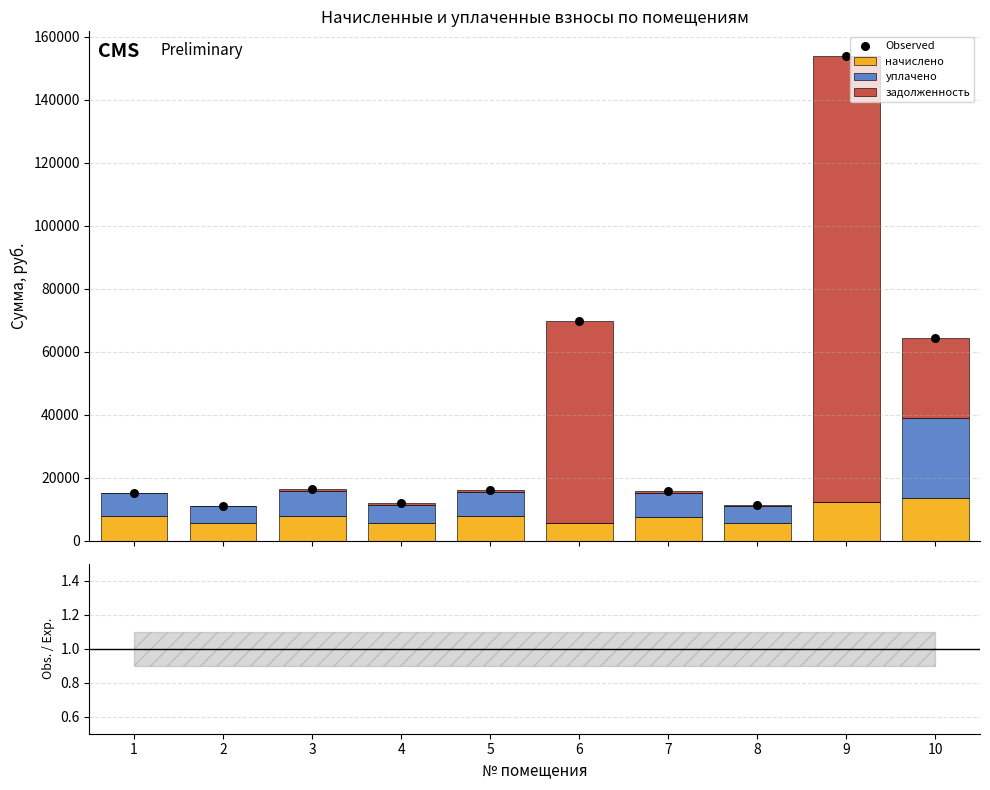

What are all the series names shown in the legend?

начислено, уплачено, задолженность, Observed